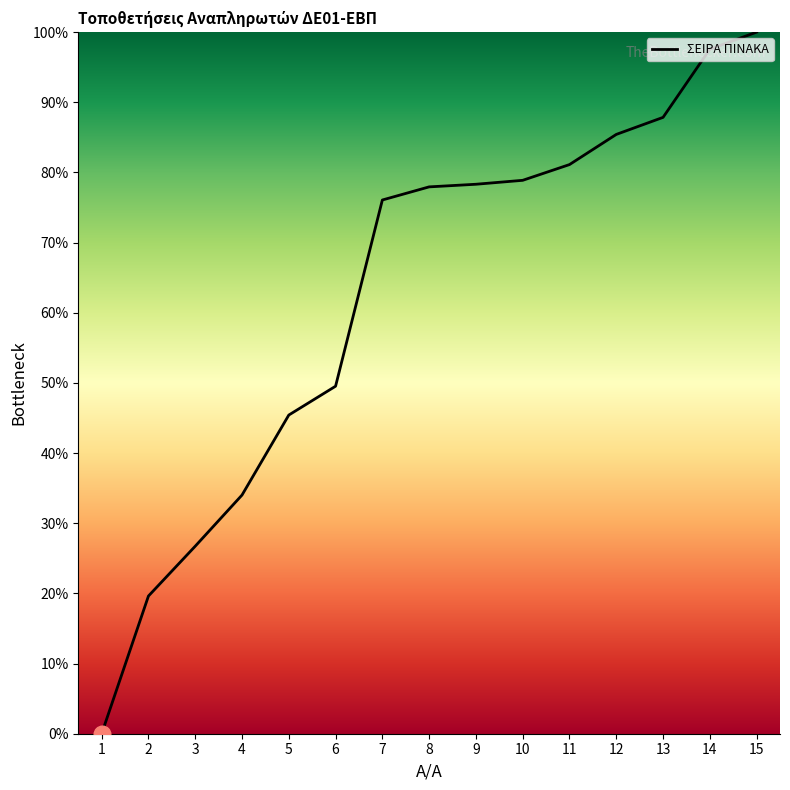

Where is the data nearest to the value 50?

6